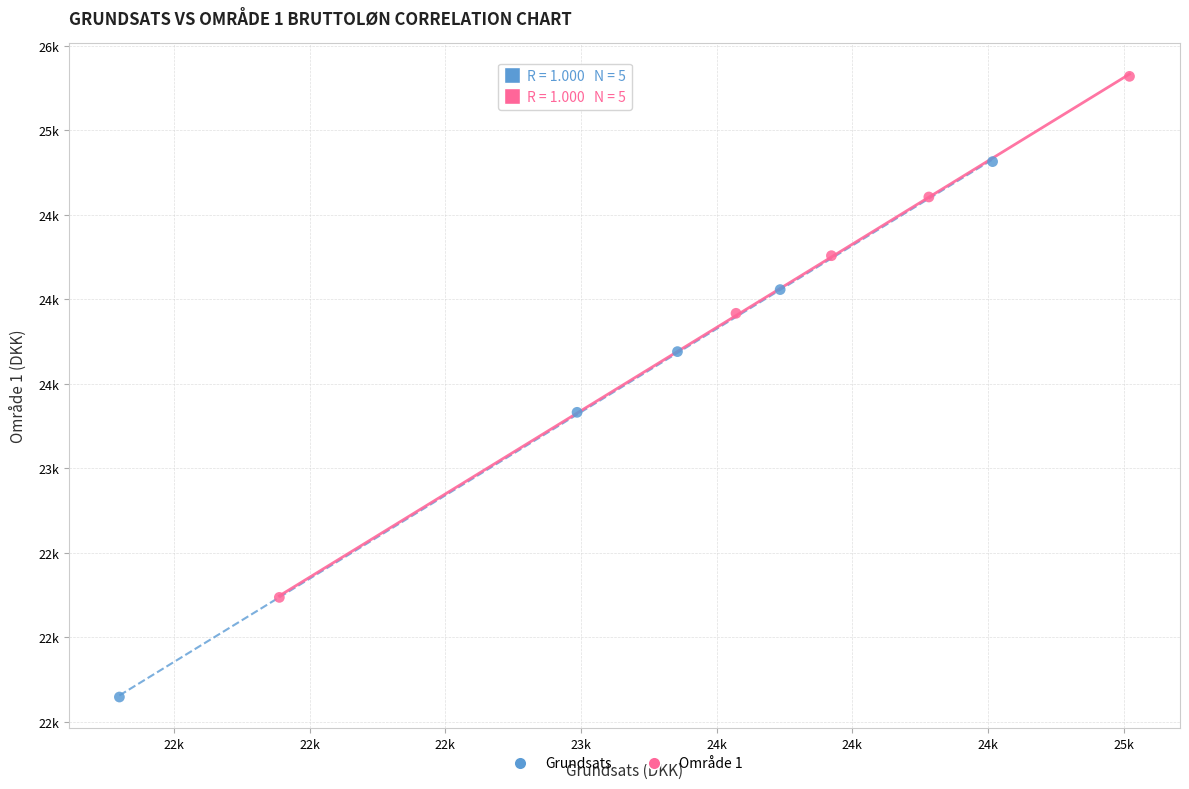

Which series contains the highest Y value?

Område 1